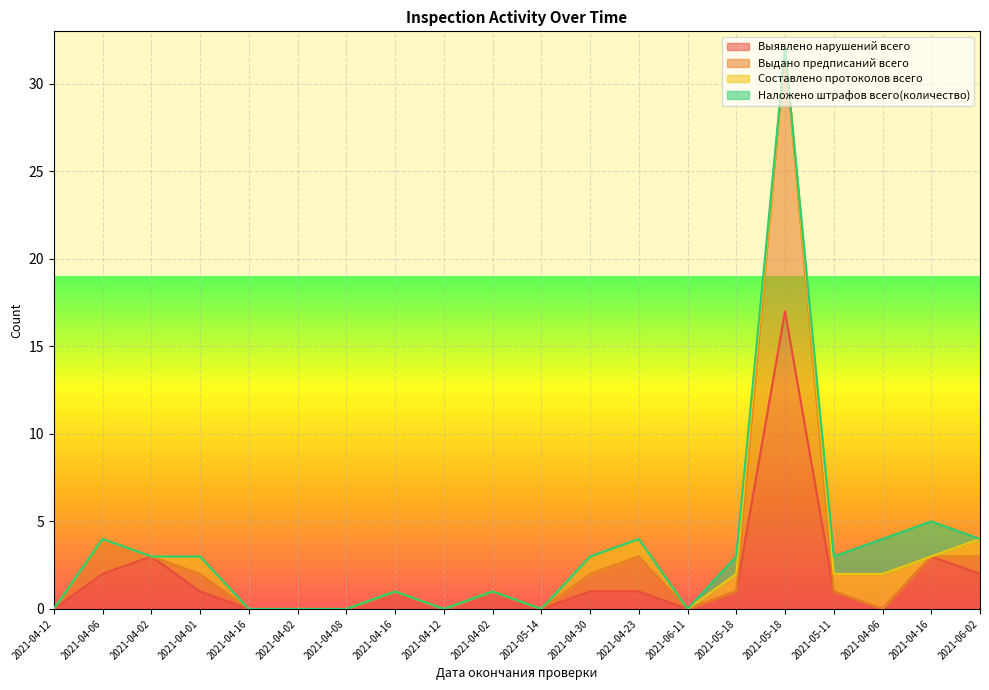

How many data points in Выявлено нарушений всего are above 1?

5